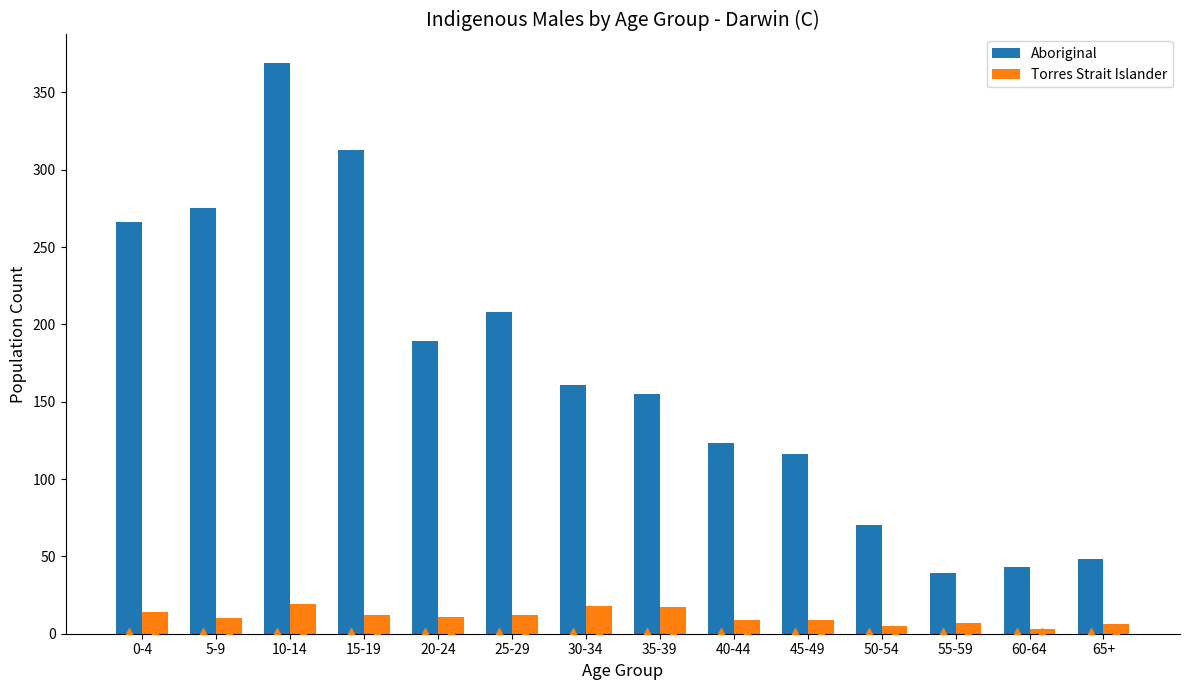

What is the greatest value displayed?

369